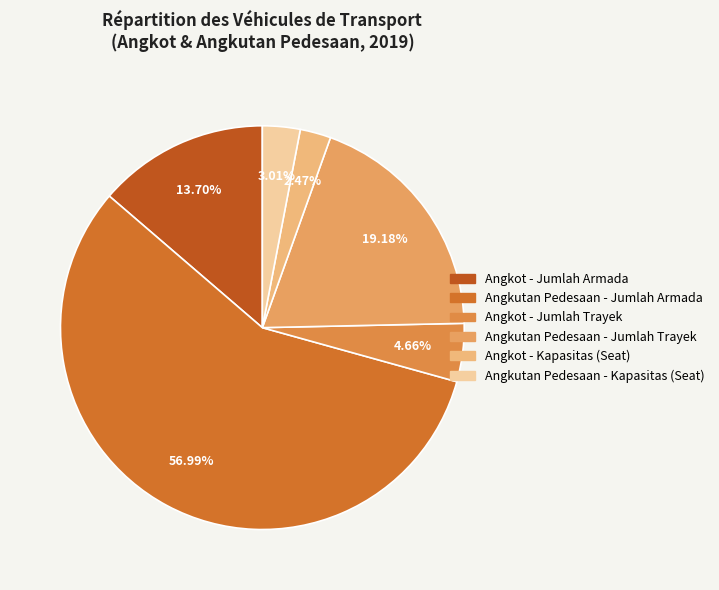

How much of the chart is everything except Angkot - Jumlah Trayek?

95.3%